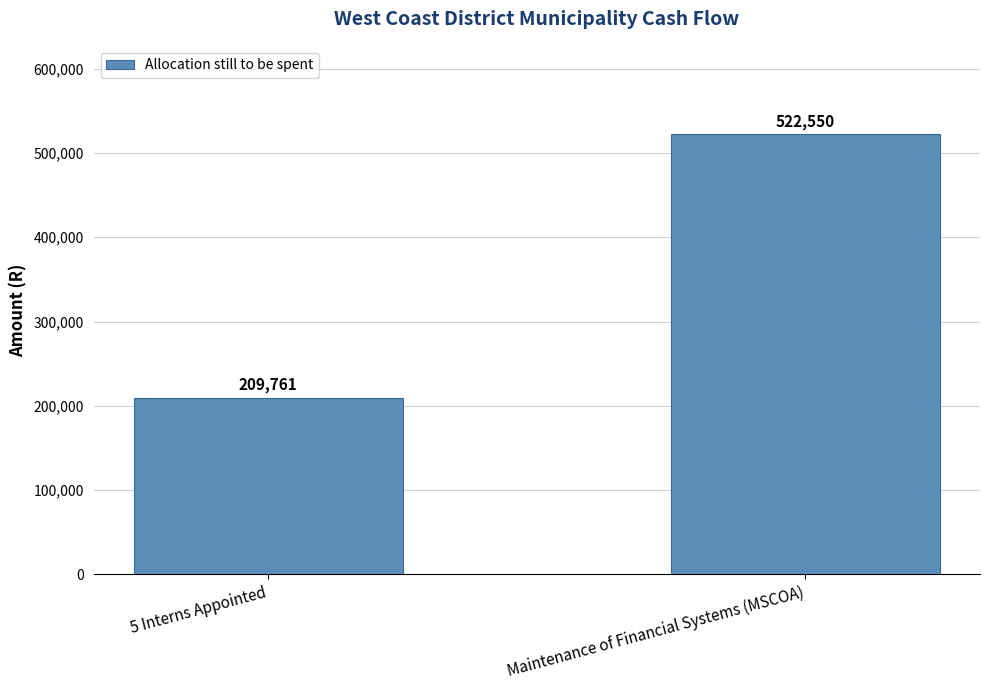

What is the ratio of the value at Maintenance of Financial Systems (MSCOA) to the value at 5 Interns Appointed?

2.5